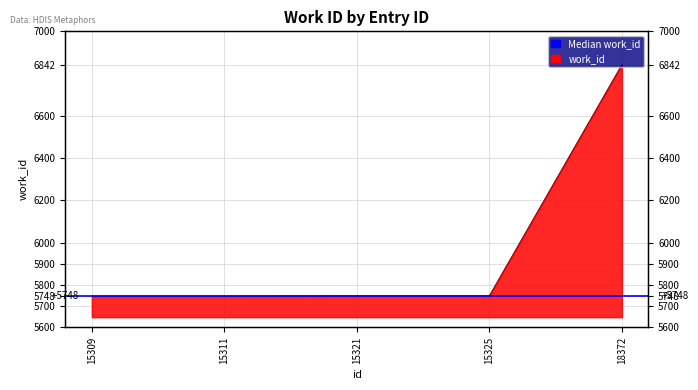

Rank the categories by value from lowest to highest.

15309, 15311, 15321, 15325, 18372